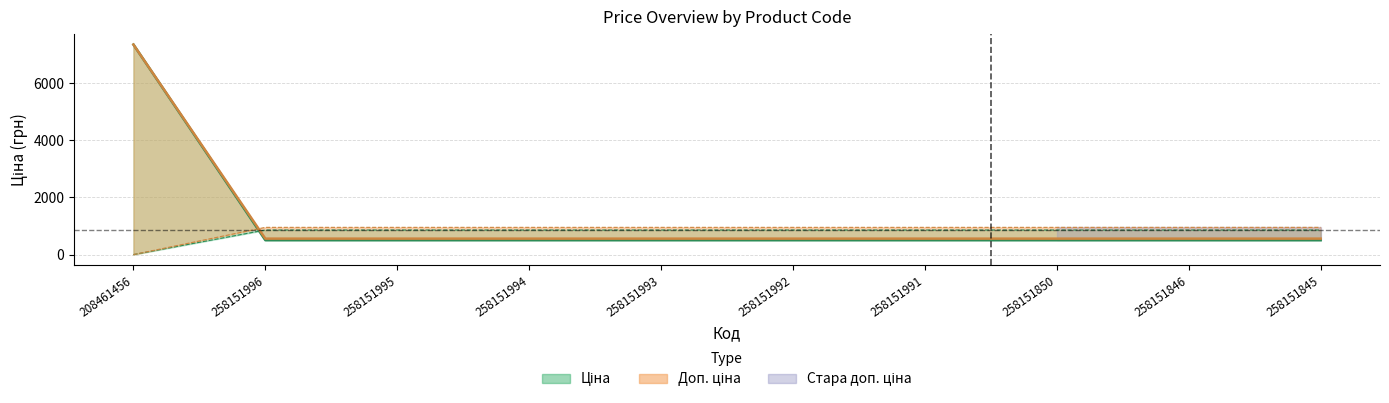

True or false: Стара ціна and Доп. ціна cross at least once.

False